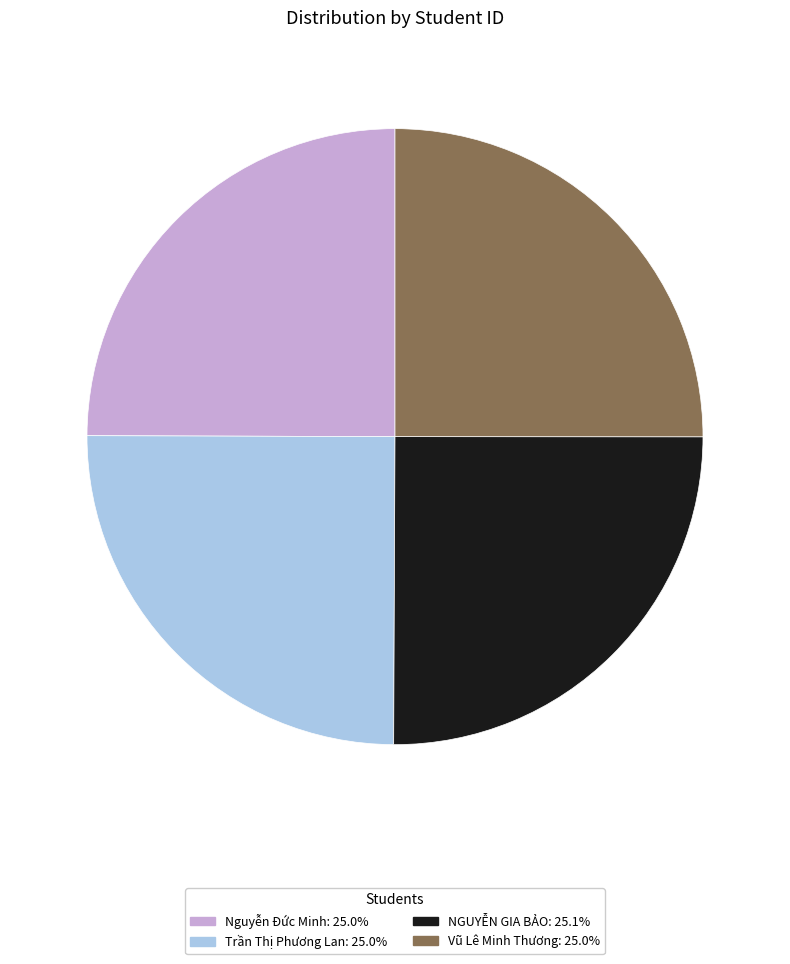

How many slices are in this pie chart?

4